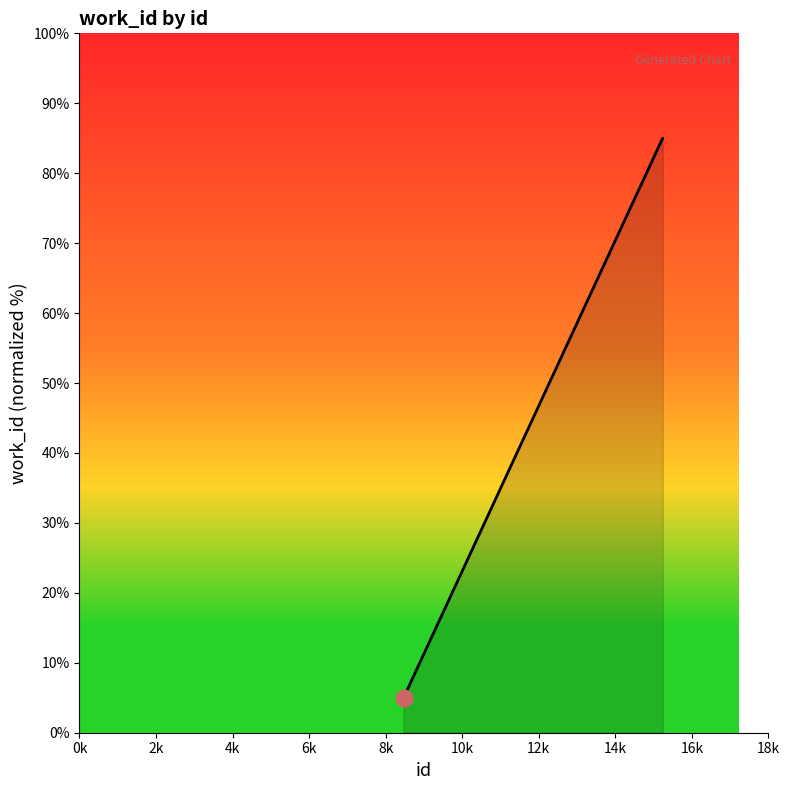

What is the smallest value displayed?

5.0